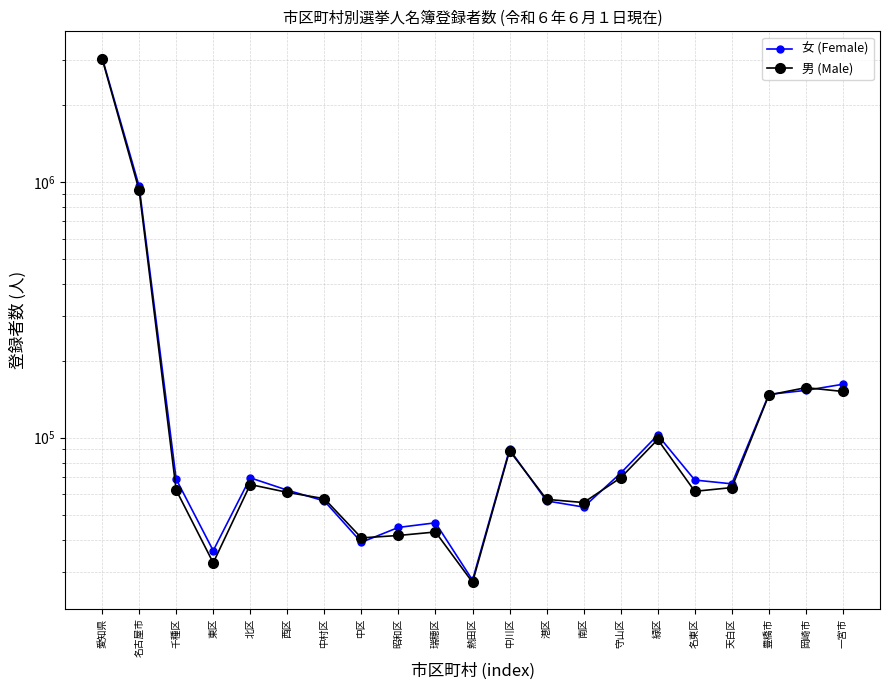

What is the difference between the 男 (Male) values at 南区 and 愛知県?

2976838